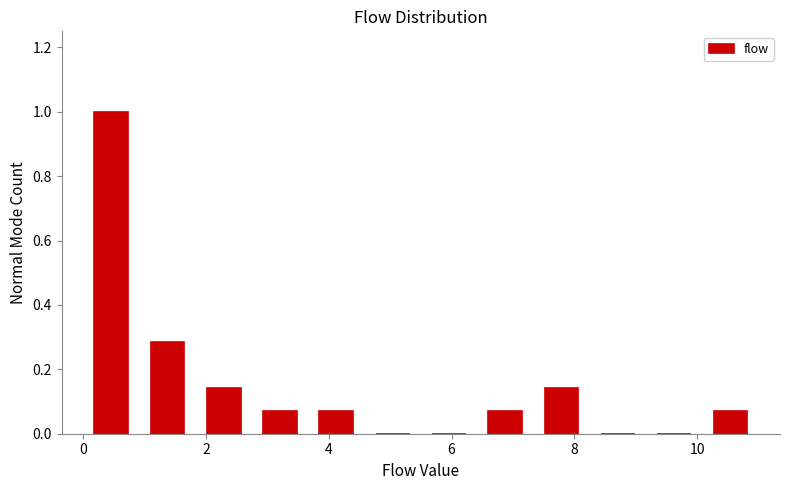

Reading left to right, transcribe this chart: for each bar, give the range it covers on the x-axis and its height. Neither the bar edges nor the heights are printed on the chart, so give them approximately, as read against the axes.

0.0 to 1.0: 1.00
1.0 to 1.8: 0.28
1.8 to 2.8: 0.14
2.8 to 3.6: 0.08
3.6 to 4.6: 0.08
4.6 to 5.6: 0
5.6 to 6.4: 0
6.4 to 7.4: 0.08
7.4 to 8.2: 0.14
8.2 to 9.2: 0
9.2 to 10.0: 0
10.0 to 11.0: 0.08